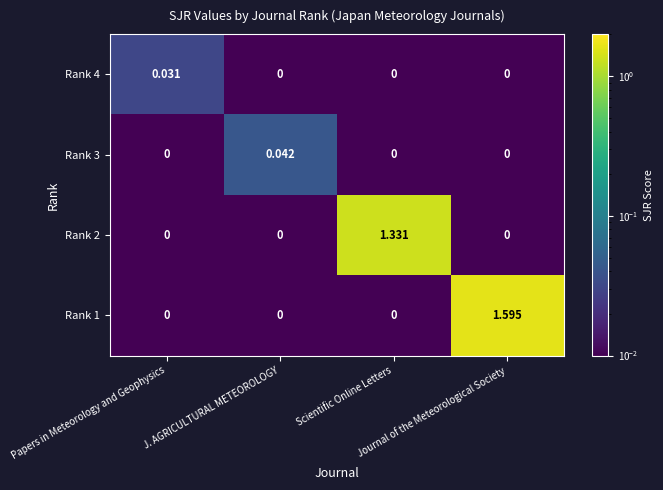

How many data points does each series have?

4